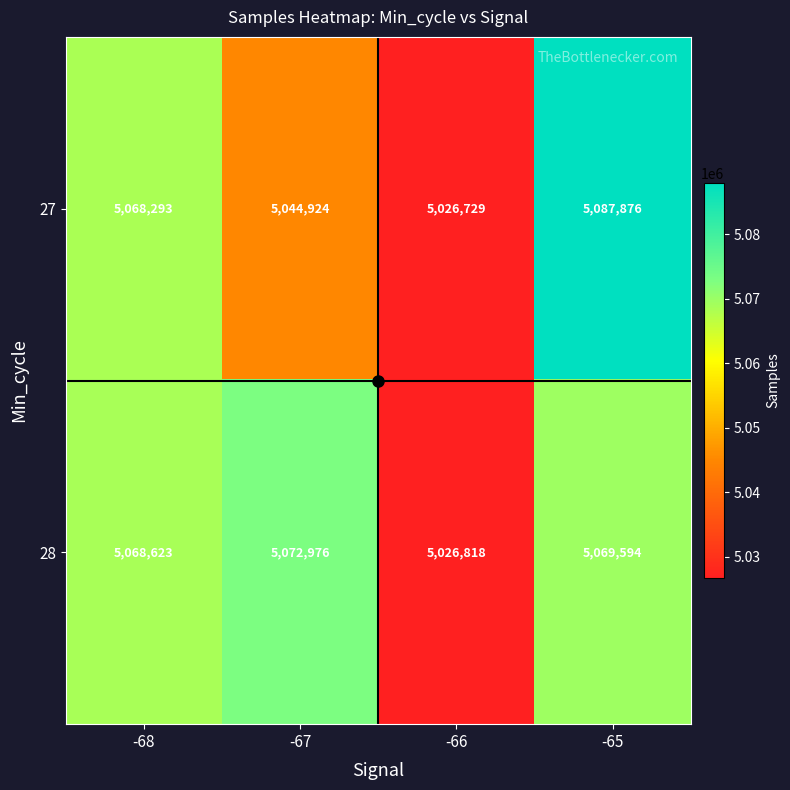

List the labels in order of 28 value, largest first.

-67, -65, -68, -66